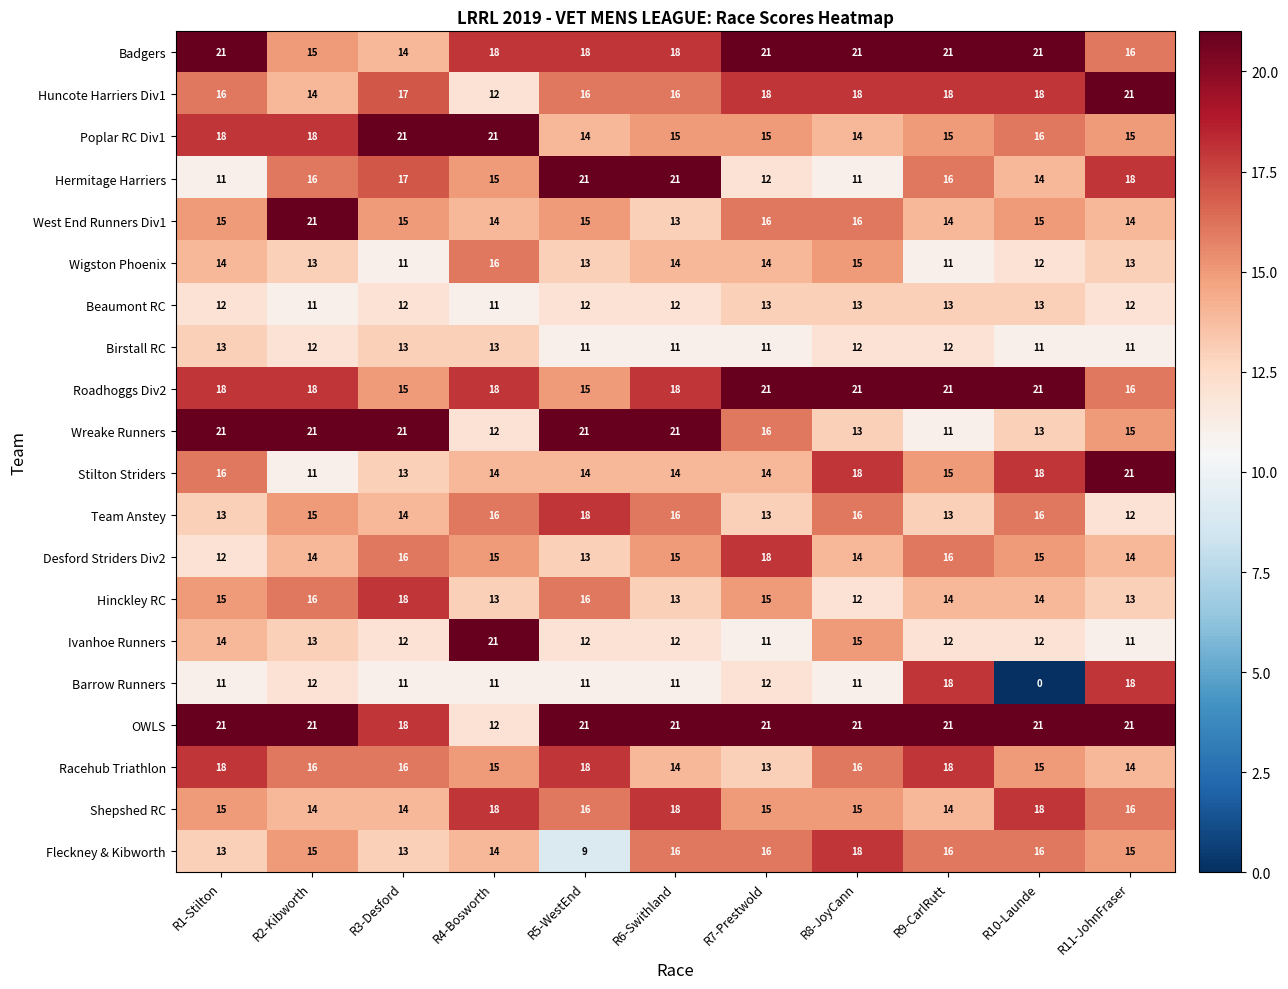

What is the difference between the second highest and second lowest values in the Stilton Striders series?

5